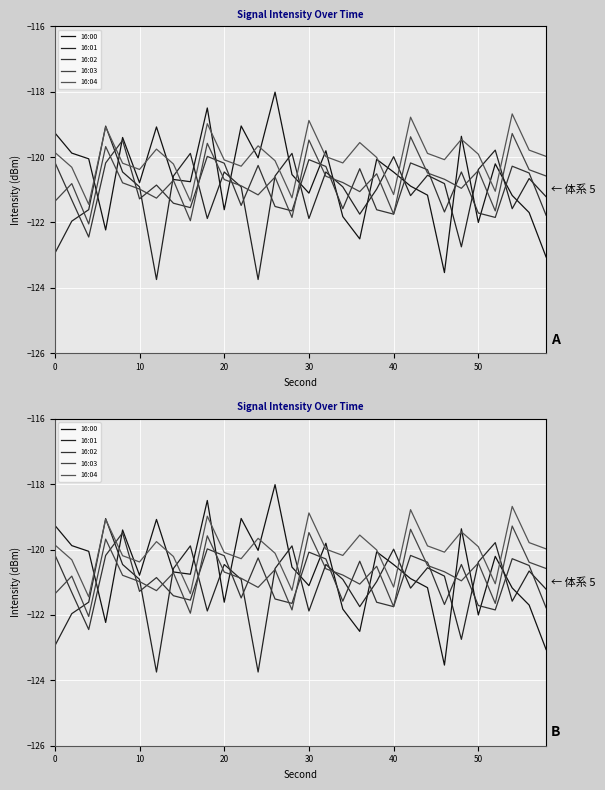

What is the greatest value displayed?

-118.0